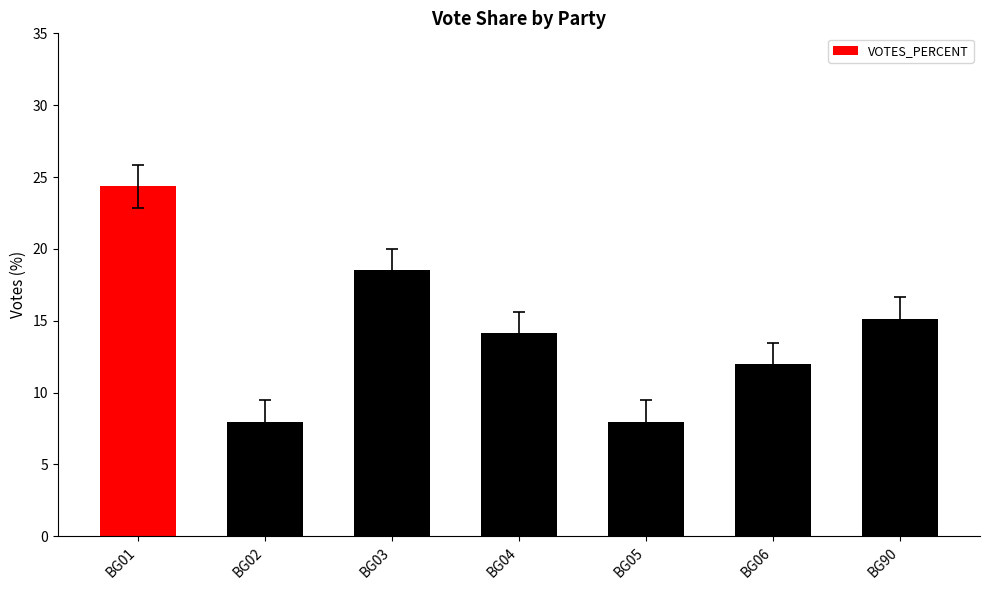

Reading right to left, extract all data points from this chart.

BG90=15.1	BG06=12.0	BG05=8.0	BG04=14.1	BG03=18.5	BG02=8.0	BG01=24.4